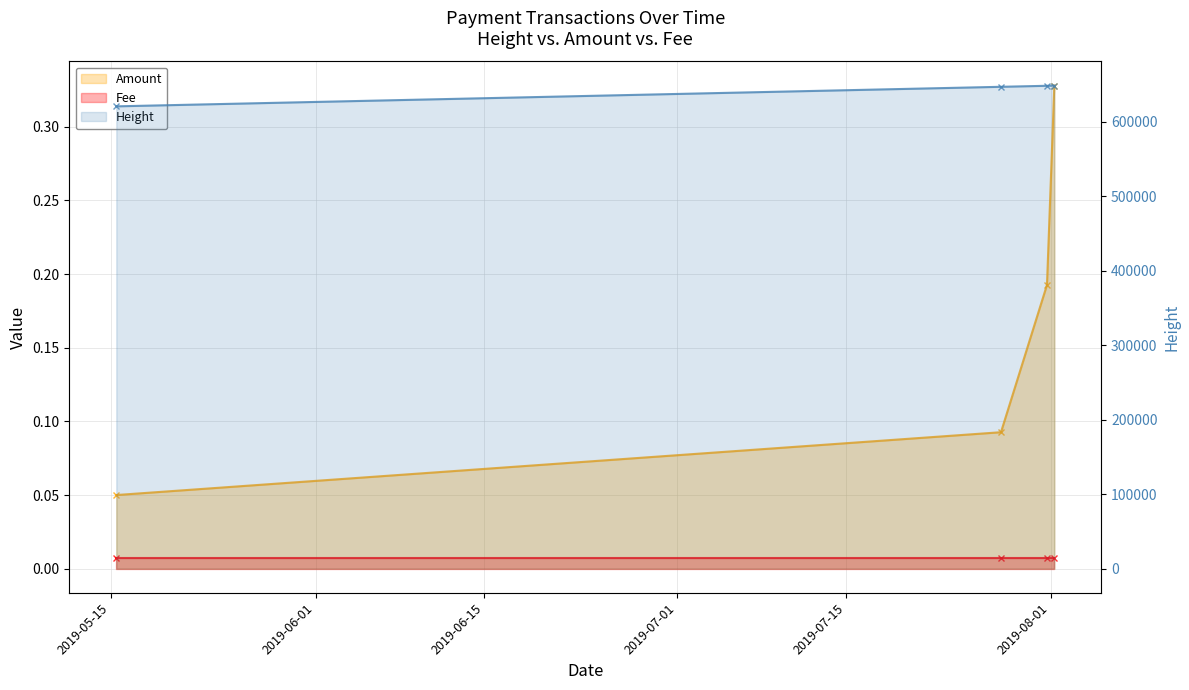

What is the difference between the maximum and minimum values in the Amount series?

0.3